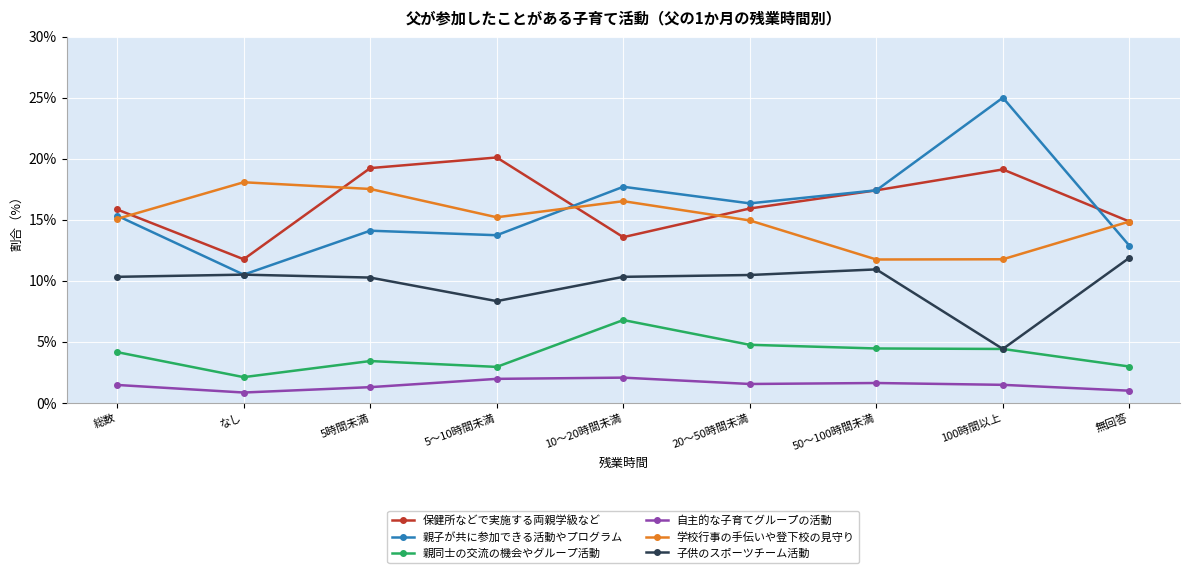

At which category does 学校行事の手伝いや登下校の見守り reach its first local valley?

5～10時間未満